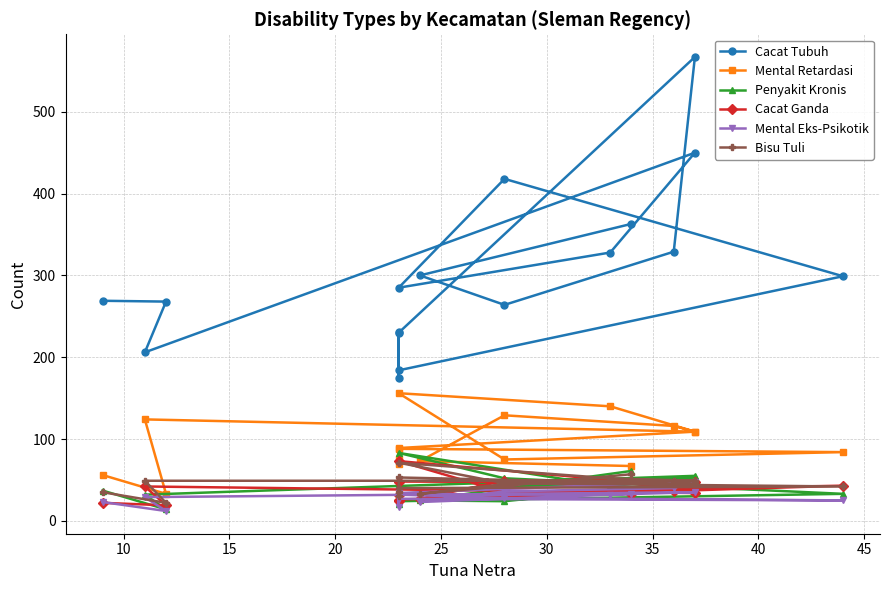

What is the value of the Penyakit Kronis point at the 8th from the left?

35